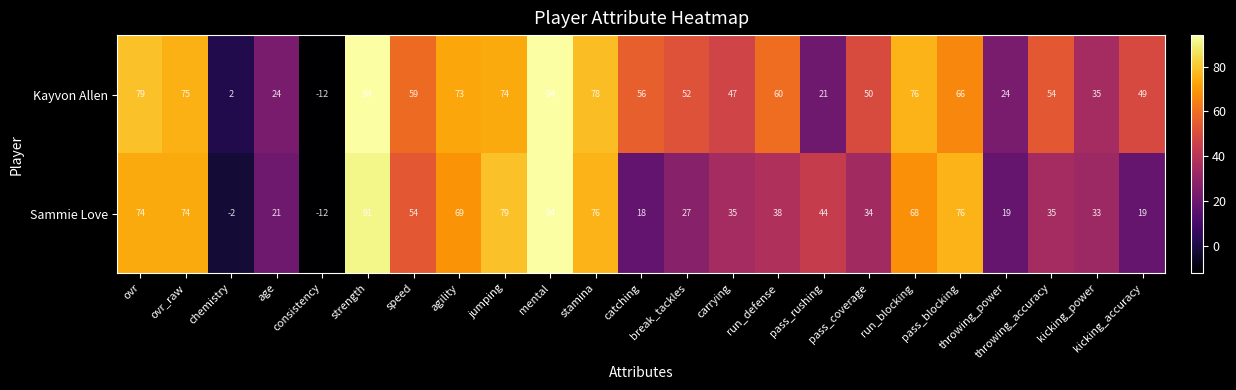

Rank the series at ovr from highest to lowest value.

Kayvon Allen, Sammie Love